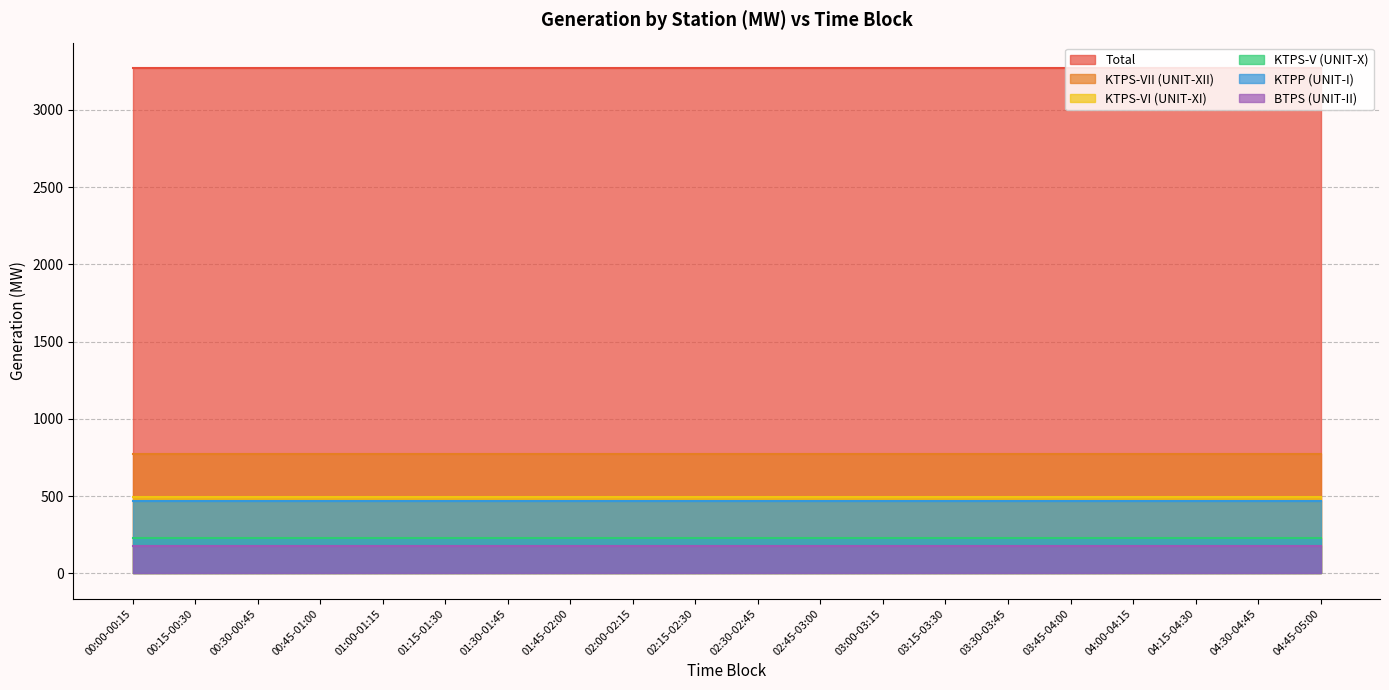

True or false: KTPP (UNIT-I) has more than 2 points higher than both neighbors.

False